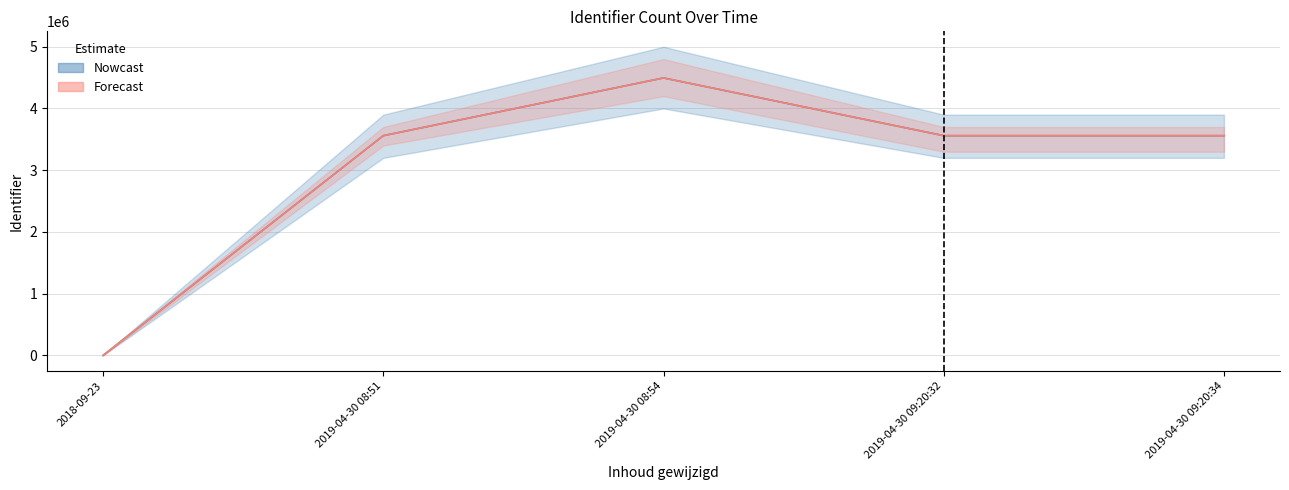

What is the sum of all Forecast values?

15173098